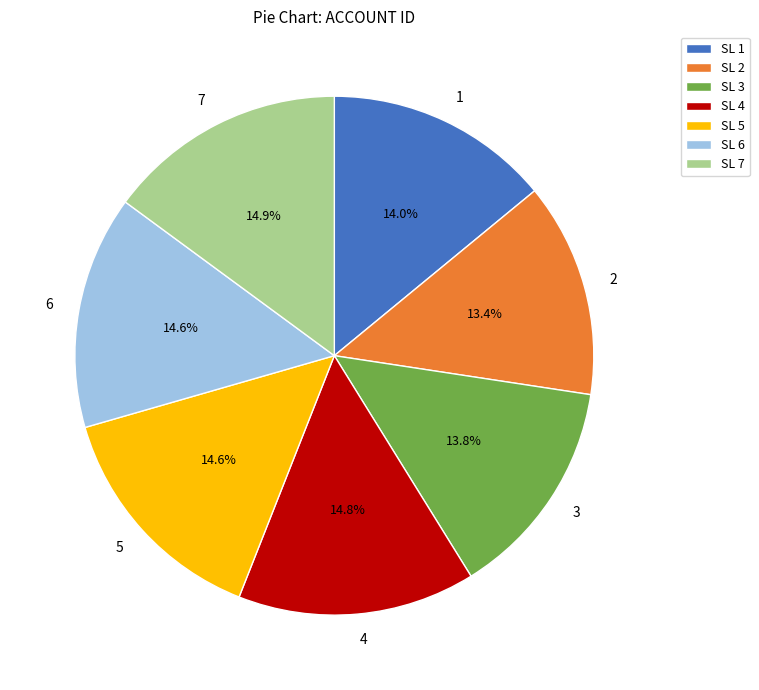

To the nearest percent, what percentage of the pie is 3?

14%